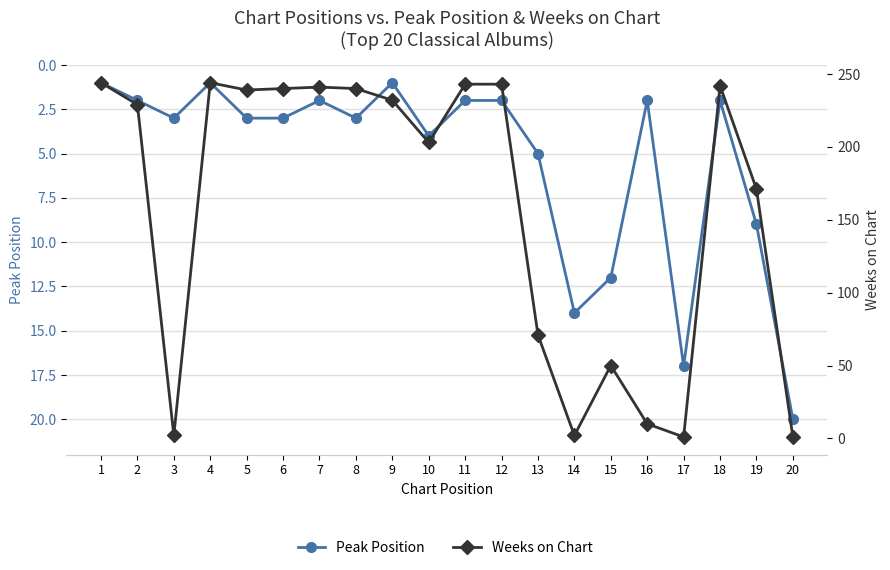

True or false: Weeks on Chart has a value of 171 at 19.

True